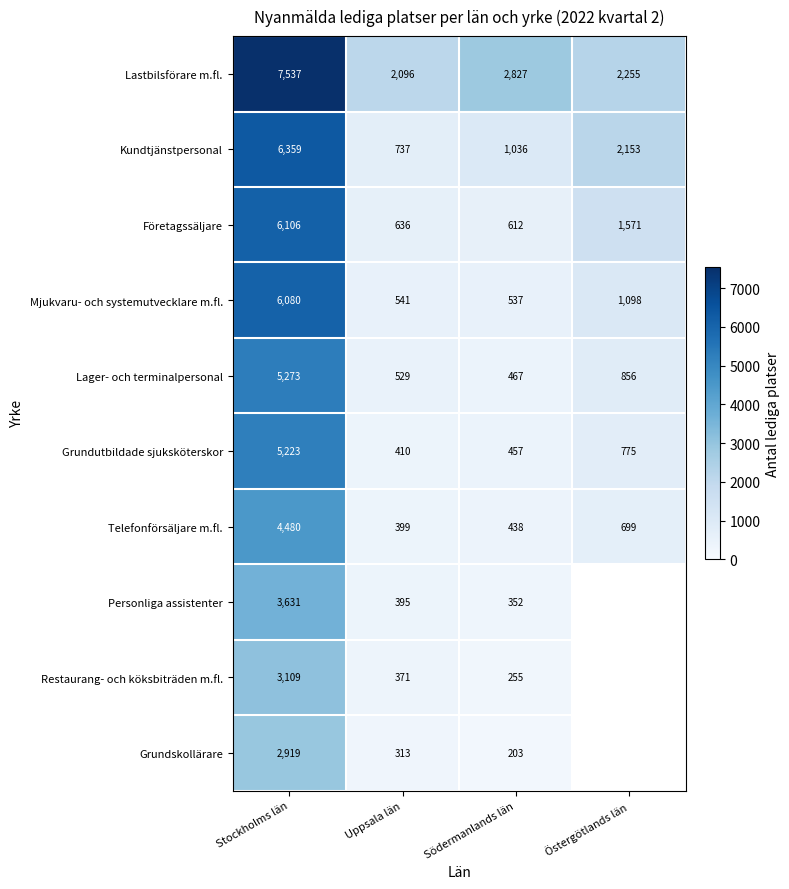

Which has a higher value, Östergötlands län or Uppsala län?

Östergötlands län